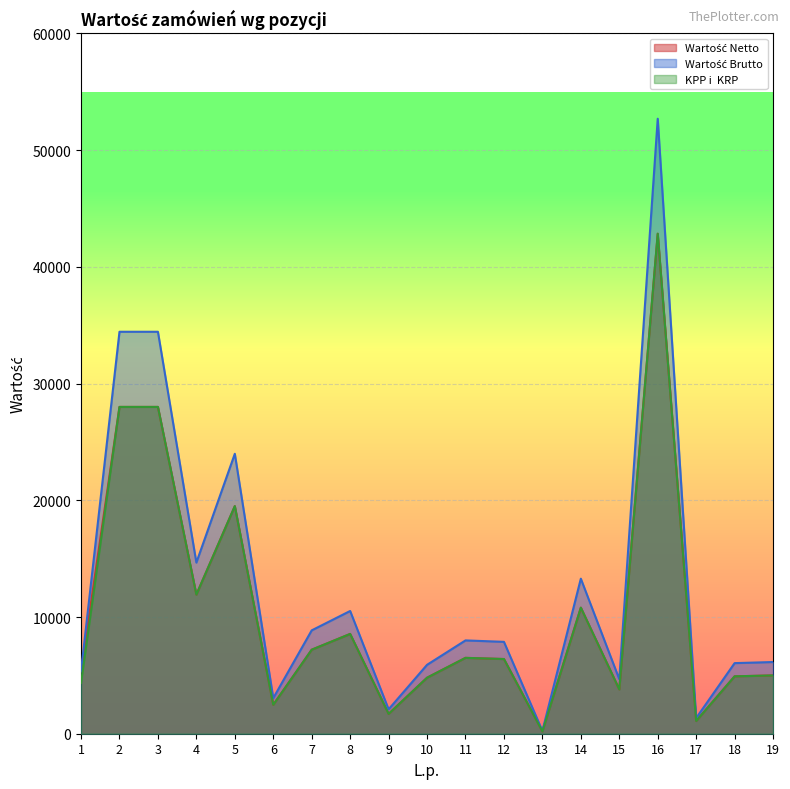

How many interior local peaks does the Wartość Netto series have?

5